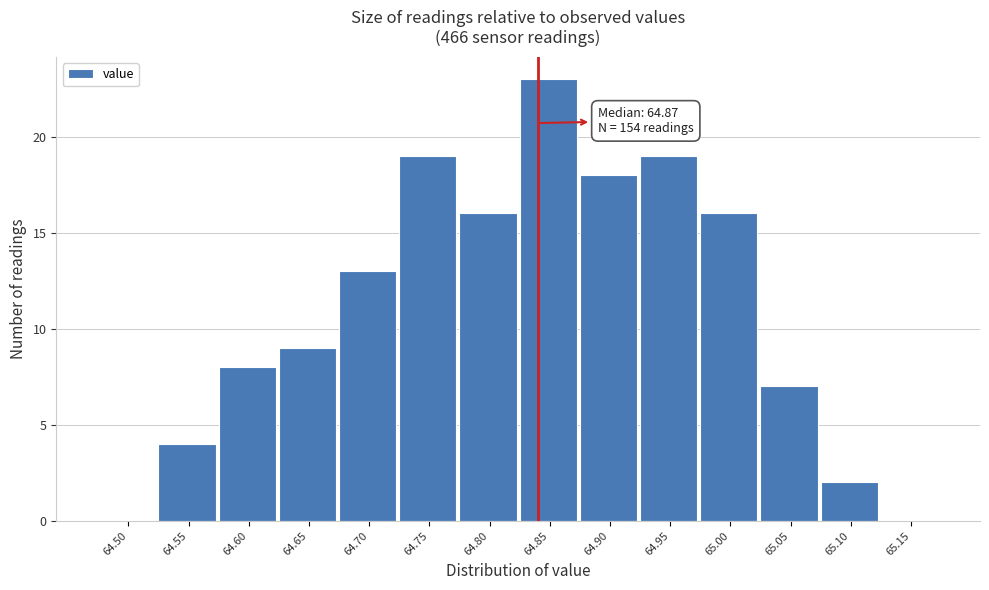

Reading left to right, list all the values displayed in this chart.

64.50=0	64.55=4	64.60=8	64.65=9	64.70=13	64.75=19	64.80=16	64.85=23	64.90=18	64.95=19	65.00=16	65.05=7	65.10=2	65.15=0